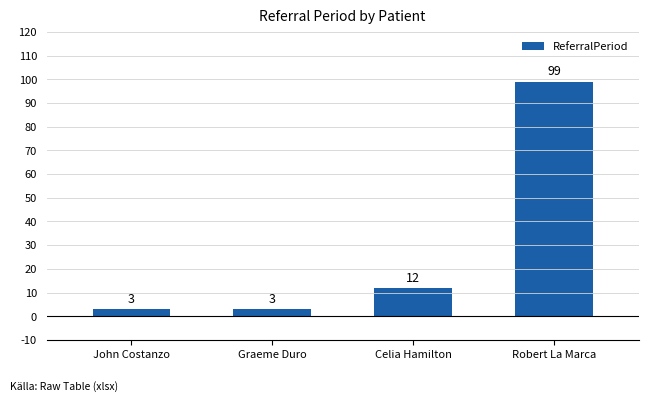

Which category has the highest value across all series?

Robert La Marca